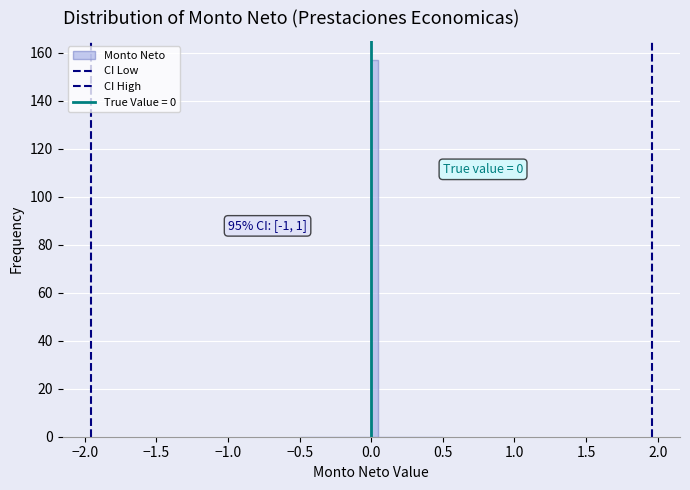

Read against the x-axis, roughly where is the centre of the tallest bar?

0.05